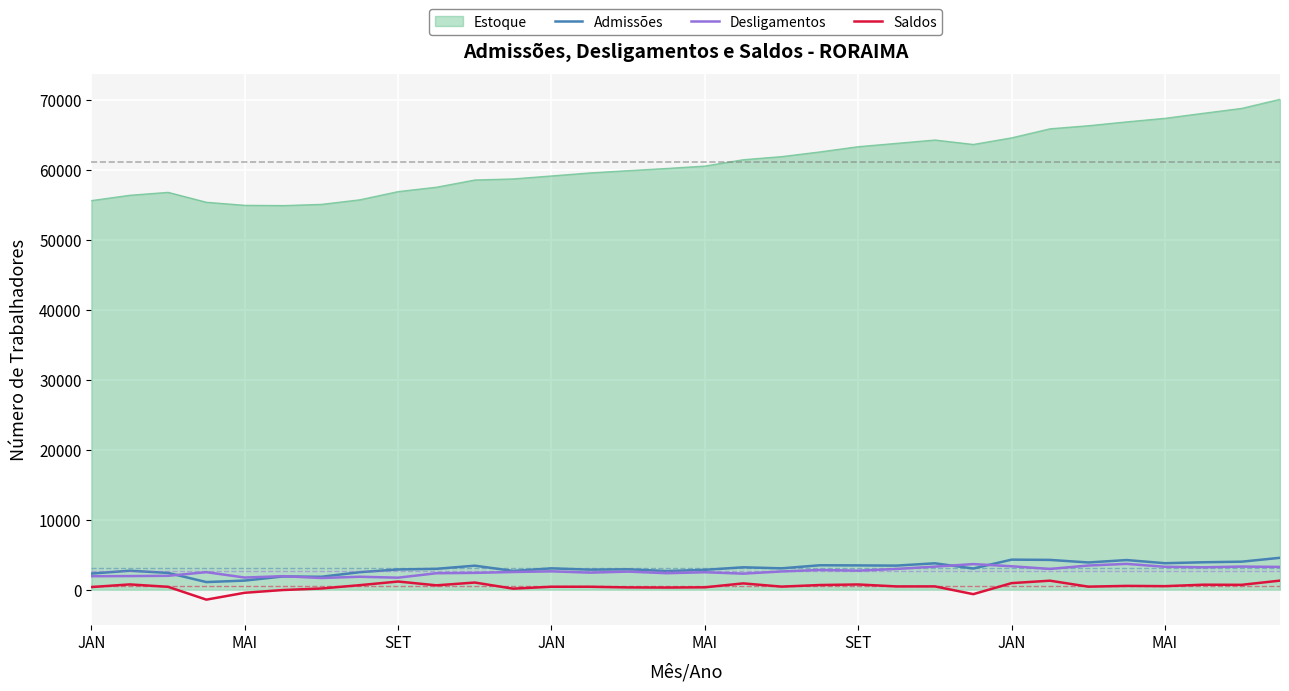

True or false: Desligamentos and Estoque cross at least once.

False